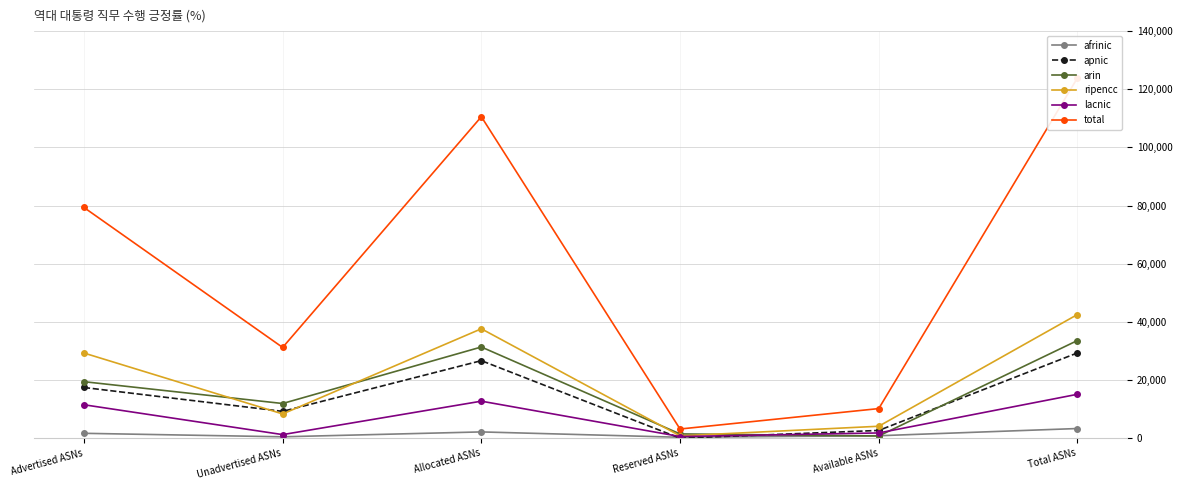

What is the difference between the second highest and second lowest values in the apnic series?

23998